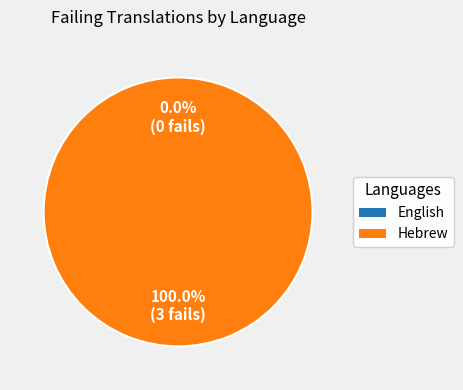

How many segments does this pie chart have?

2